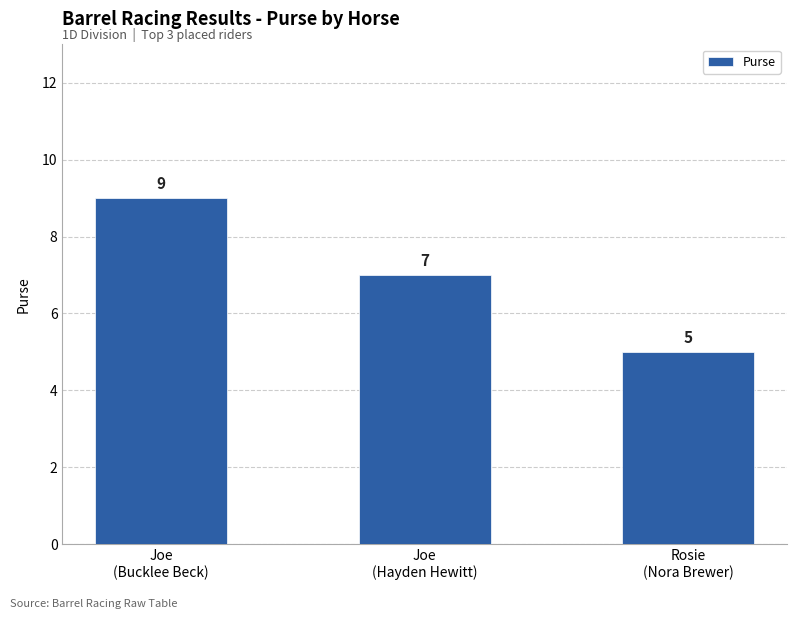

Rank the categories by value from highest to lowest.

Joe
(Bucklee Beck), Joe
(Hayden Hewitt), Rosie
(Nora Brewer)